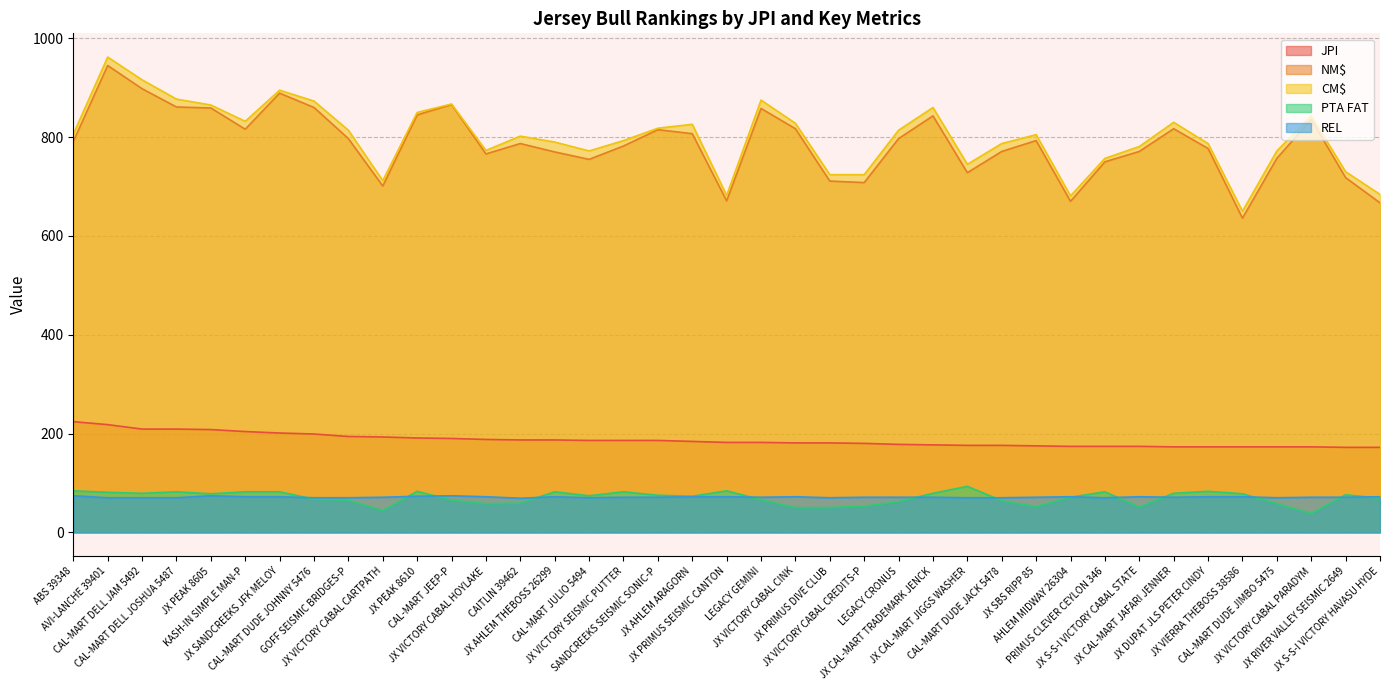

Reading left to right, transcribe all the data shown in this chart.

JPI: 224	218	209	209	208	204	201	199	194	193	191	190	188	187	187	186	186	186	184	182	182	181	181	180	178	177	176	176	175	174	174	174	173	173	173	173	173	172	172
NM$: 791	945	898	861	859	816	889	860	797	701	845	866	766	787	770	755	782	815	807	671	858	817	711	708	797	843	728	771	793	670	750	771	817	777	636	757	836	718	667
CM$: 806	962	916	877	865	832	895	873	814	712	850	867	773	802	790	772	793	818	826	682	875	828	724	724	814	860	745	787	805	681	757	781	830	787	650	772	843	730	684
PTA FAT: 84	81	79	82	78	82	82	67	65	44	83	65	58	59	82	74	82	75	73	84	66	50	50	53	62	79	93	64	52	71	82	51	79	83	78	58	38	76	69
REL: 74	70	70	70	74	72	72	70	70	71	73	74	72	69	72	70	71	71	72	72	71	72	70	71	71	71	70	70	71	72	70	72	71	72	72	70	71	71	72